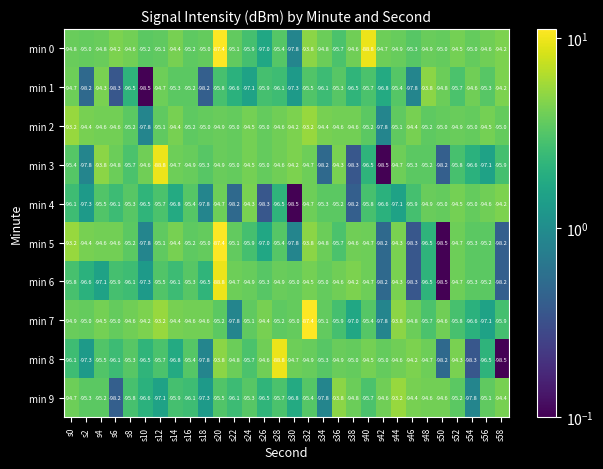

Which series has the largest total across all categories?

min 0